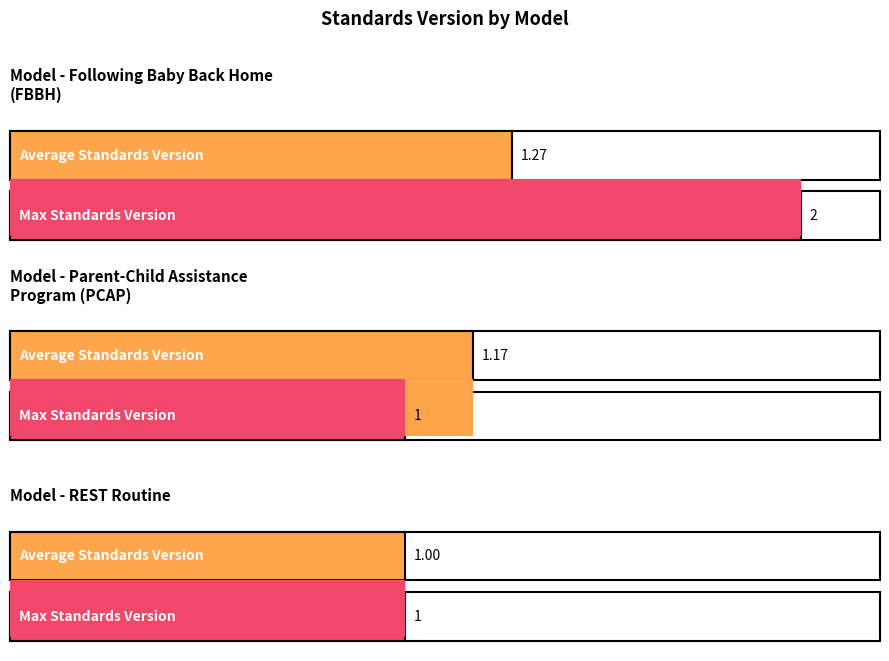

Is it true that Average Standards Version equals 1.5 at REST Routine?

False